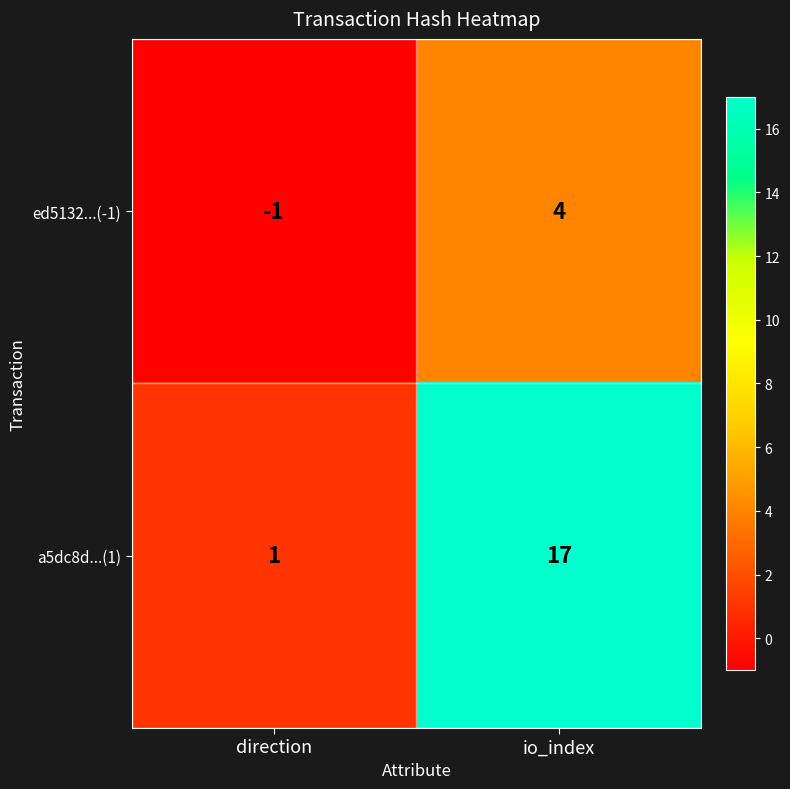

Where is a5dc8d...(1) nearest to the value 9?

direction